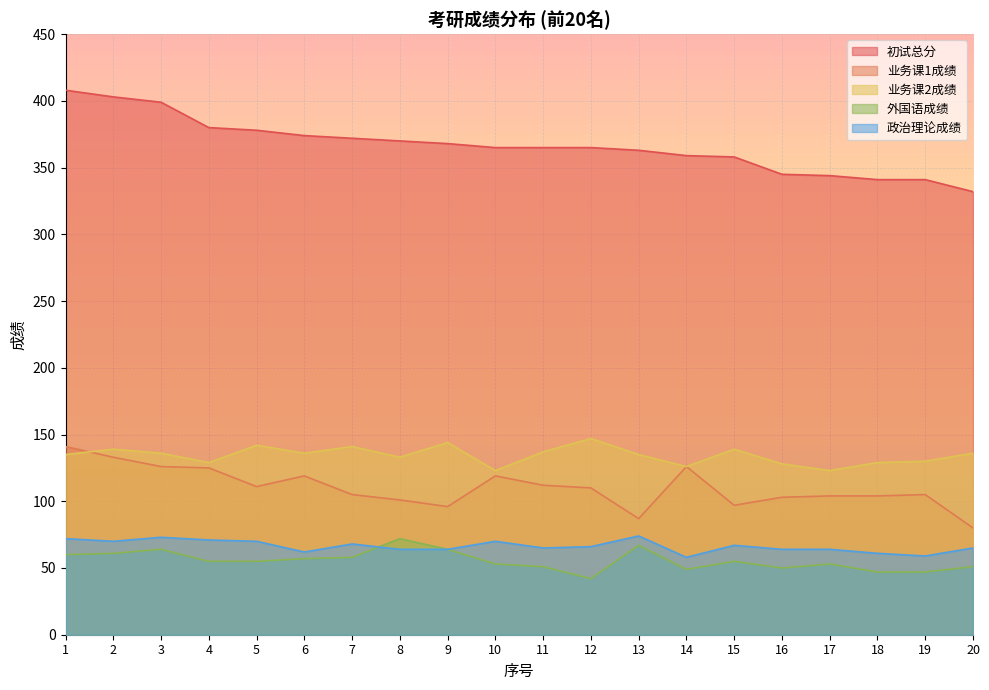

At how many categories does at least one series exceed 307?

20